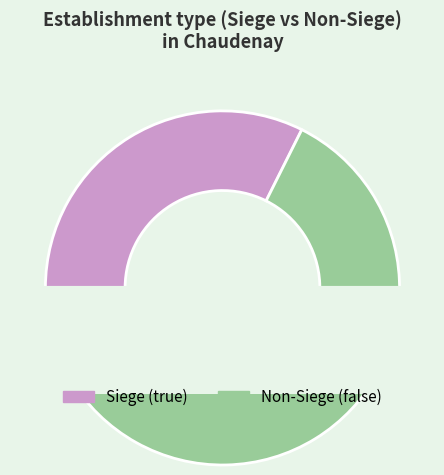

To the nearest percent, what portion does true represent?

32%